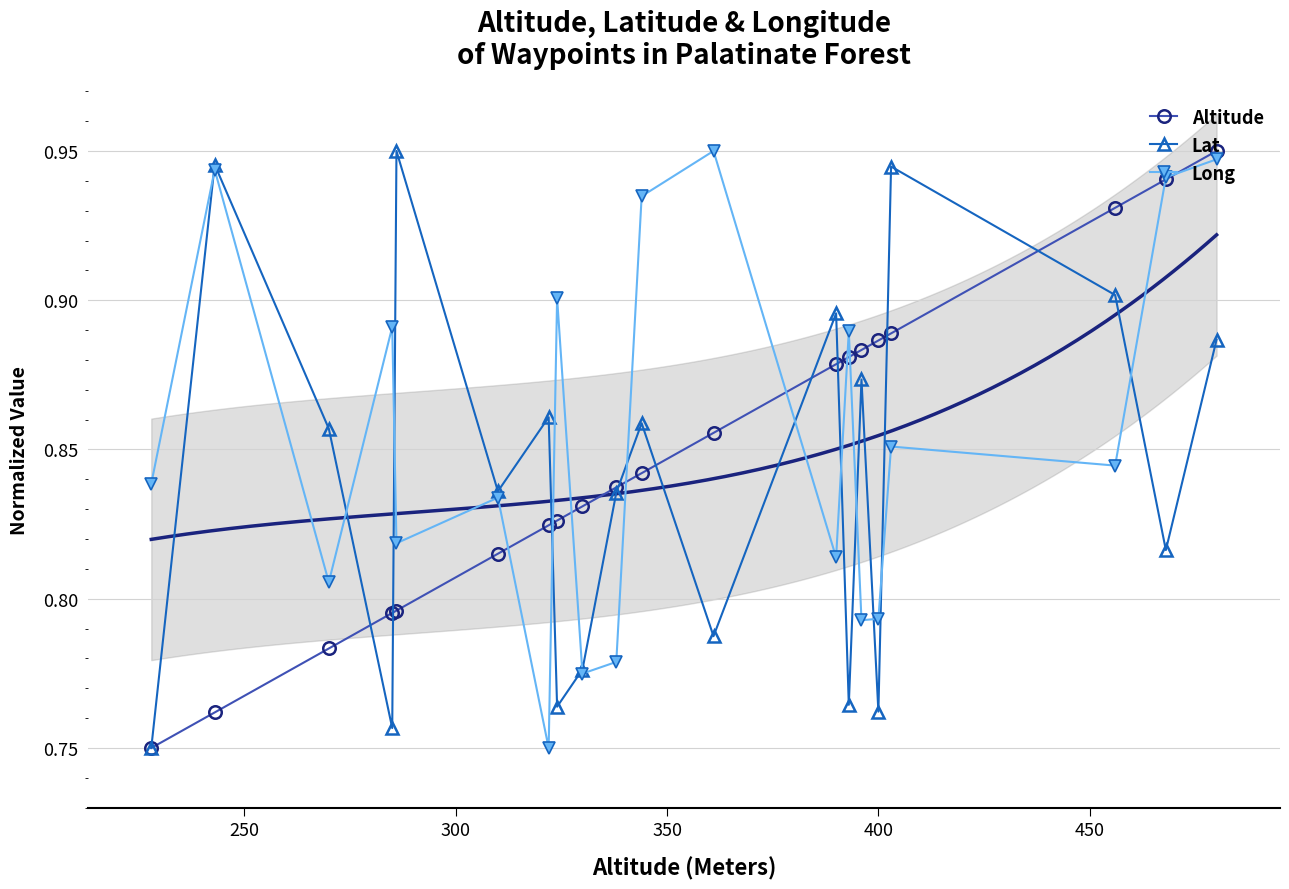

In Long, how many points are lower than both neighbors (excluding endpoints)?

7